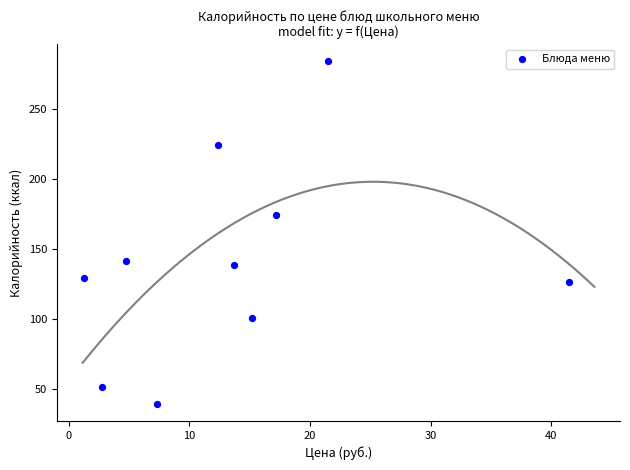

What is the average Y value?

140.7